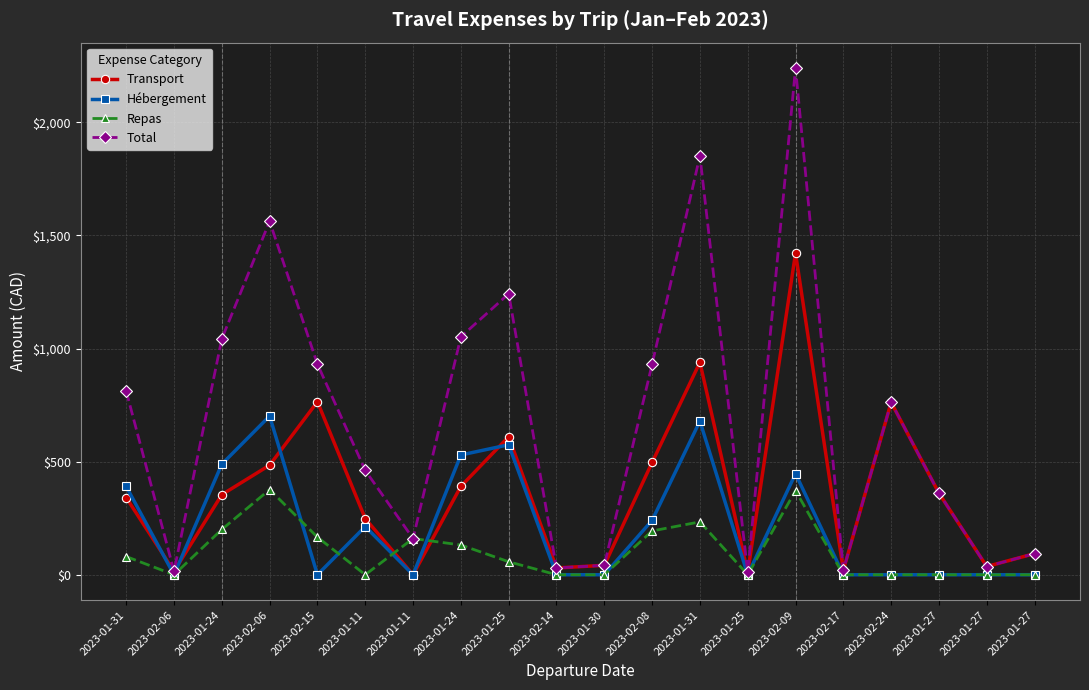

What are all the series names shown in the legend?

Transport, Hébergement, Repas, Total